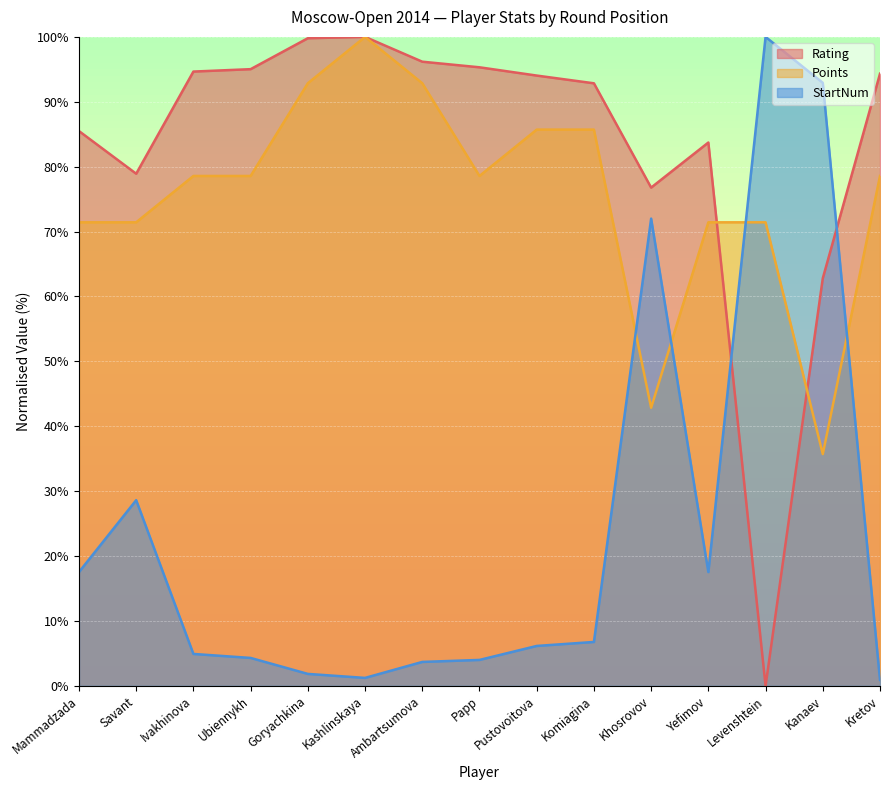

The Rating series shows 116.8 at Mammadzada. True or false?

False